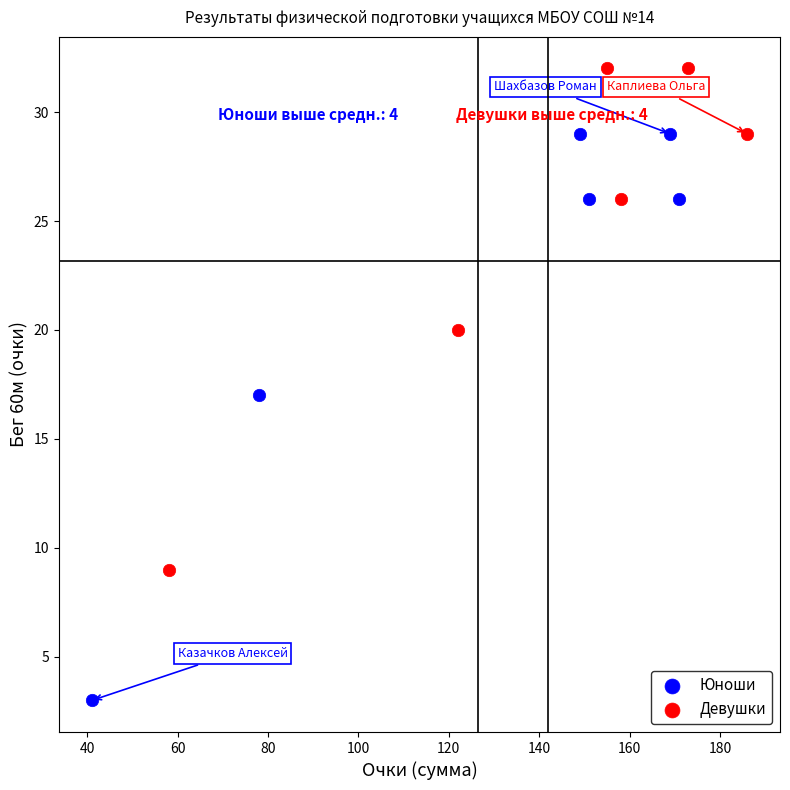

Which series has the largest Y range (max minus min)?

Юноши